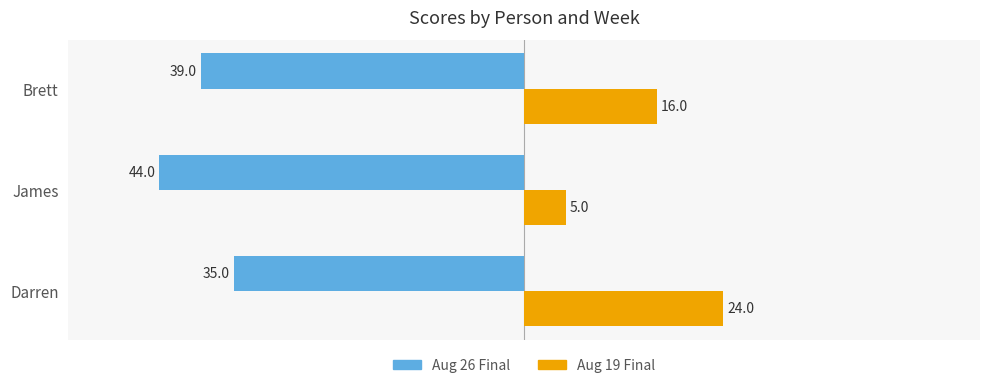

How many distinct data groups are displayed?

2